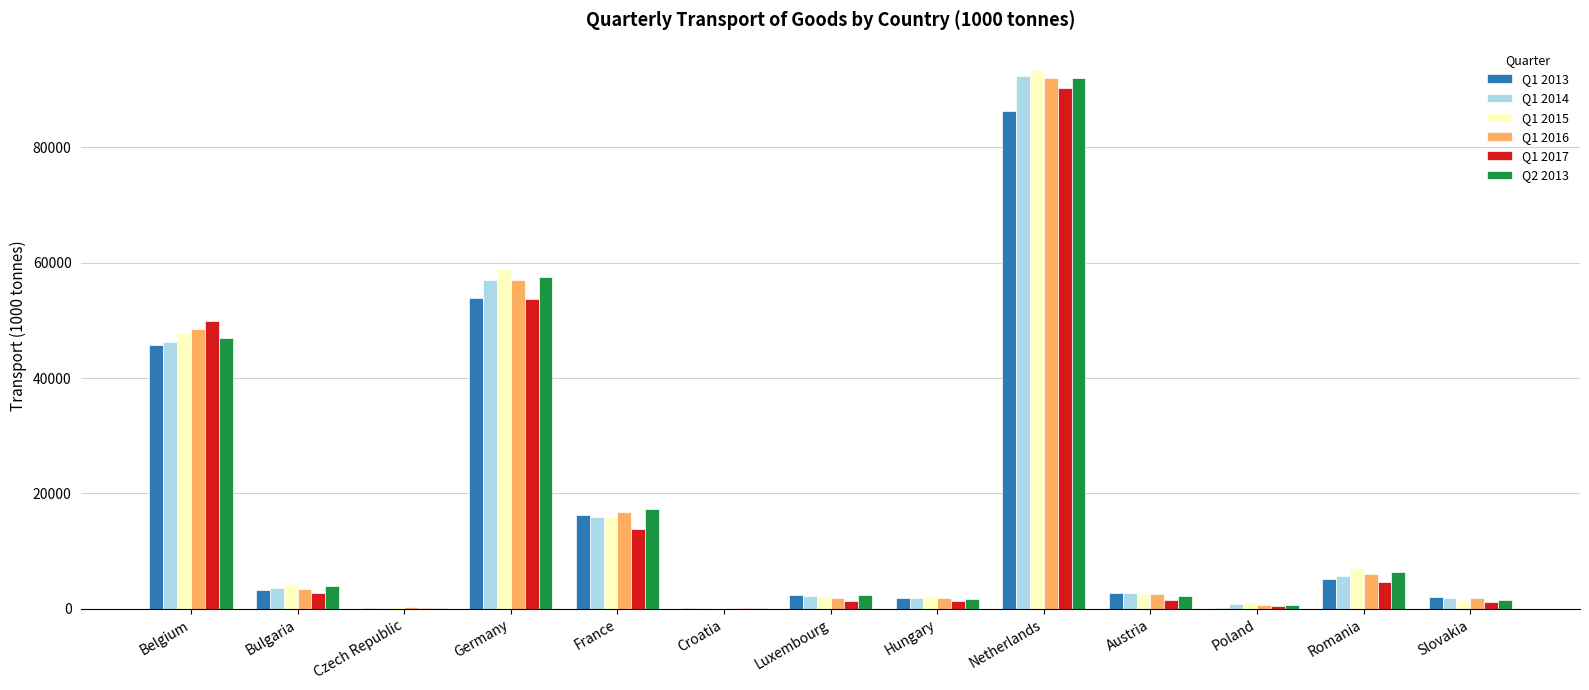

Are the bars grouped side by side (vs. stacked)?

Yes